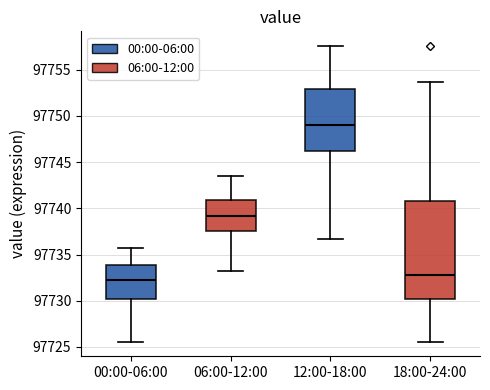

Comparing the boxes themselves (not the whiskers), which one is the tallest?

18:00-24:00